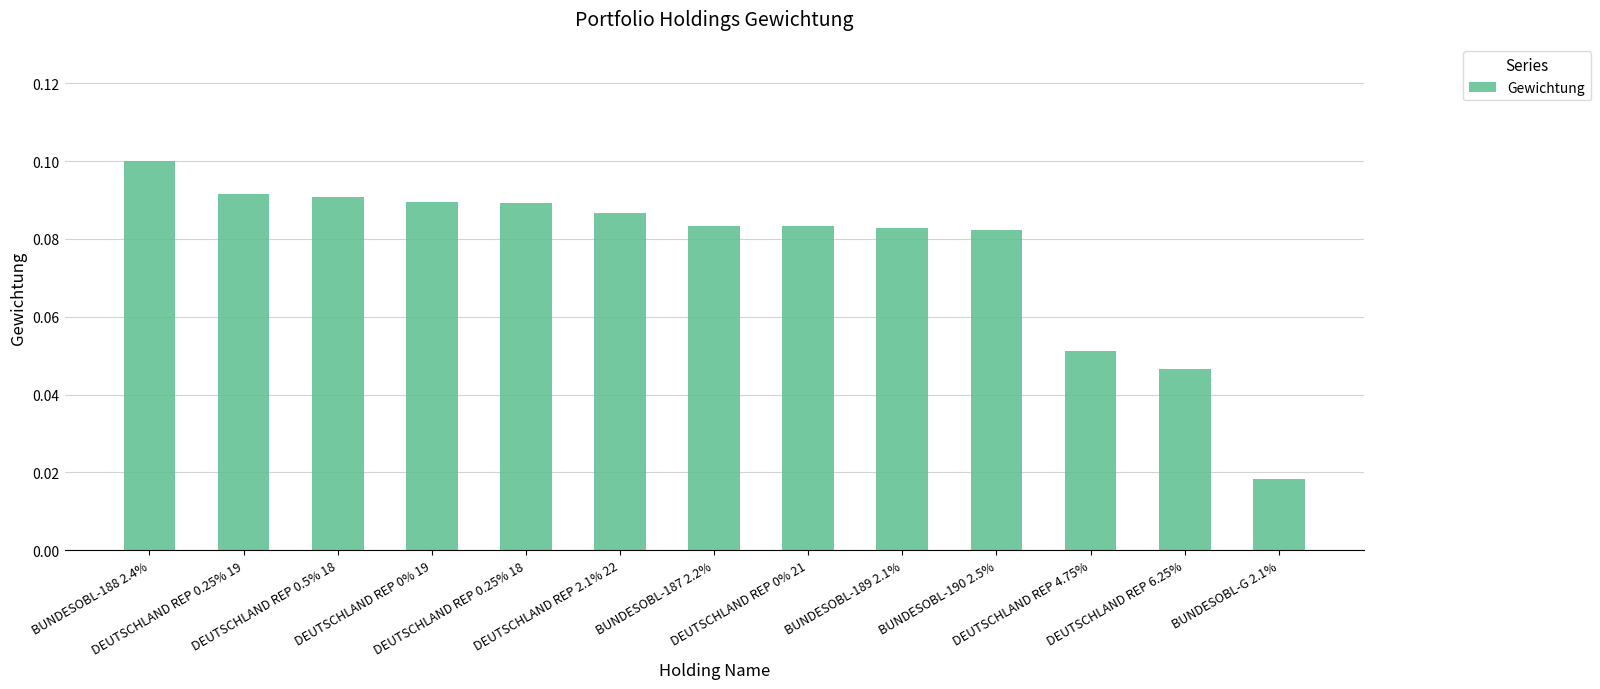

How many values are between 0 and 1?

13